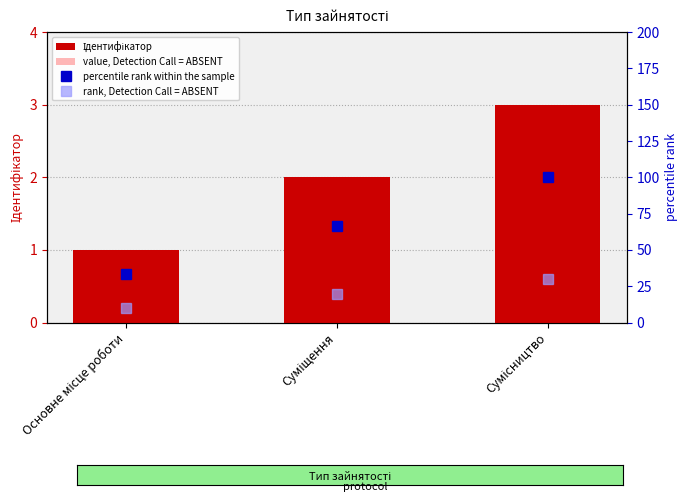

What is the highest value of the Ідентифікатор series?

3.0